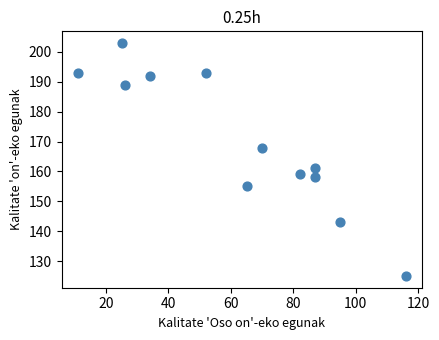

What Y value in the scatter plot is closest to 164?

161